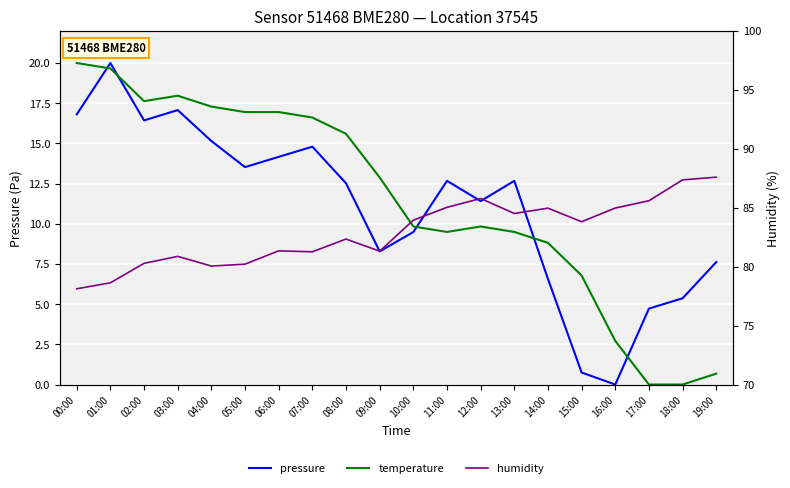

Does the chart display data point markers on the line(s)?

No